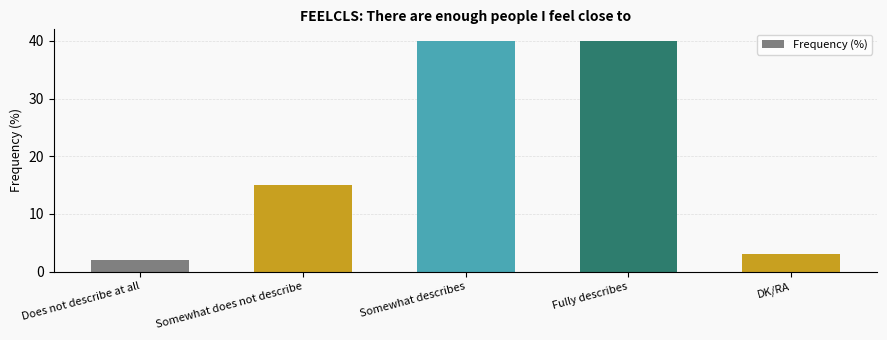

Are the bars horizontal?

No